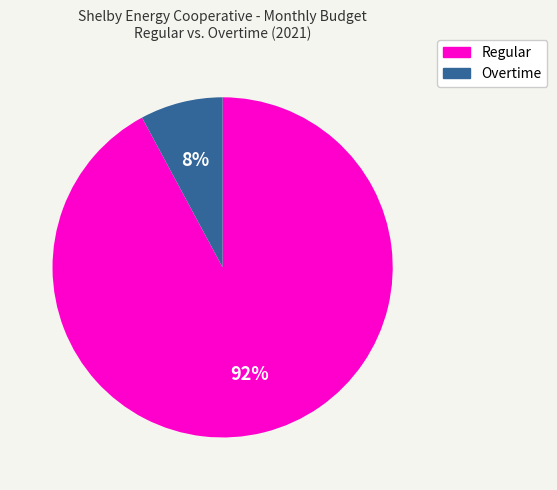

To the nearest percent, what is the average slice percentage?

50%